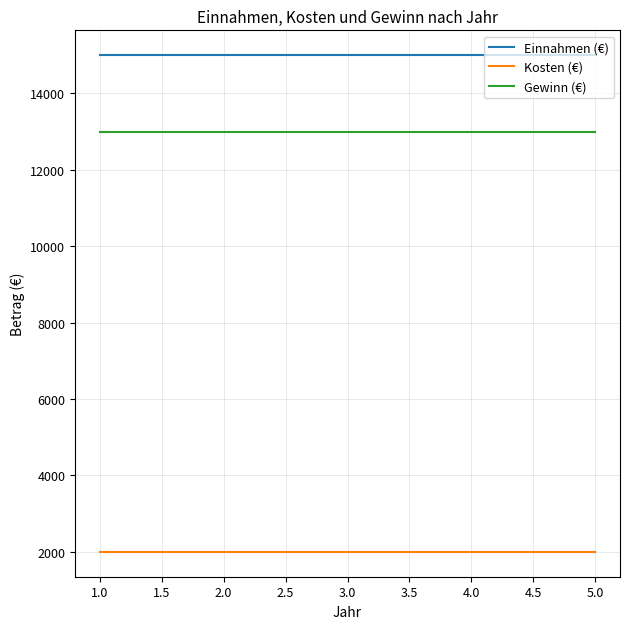

What is the spread (max minus min) of values at 2.0?

13000